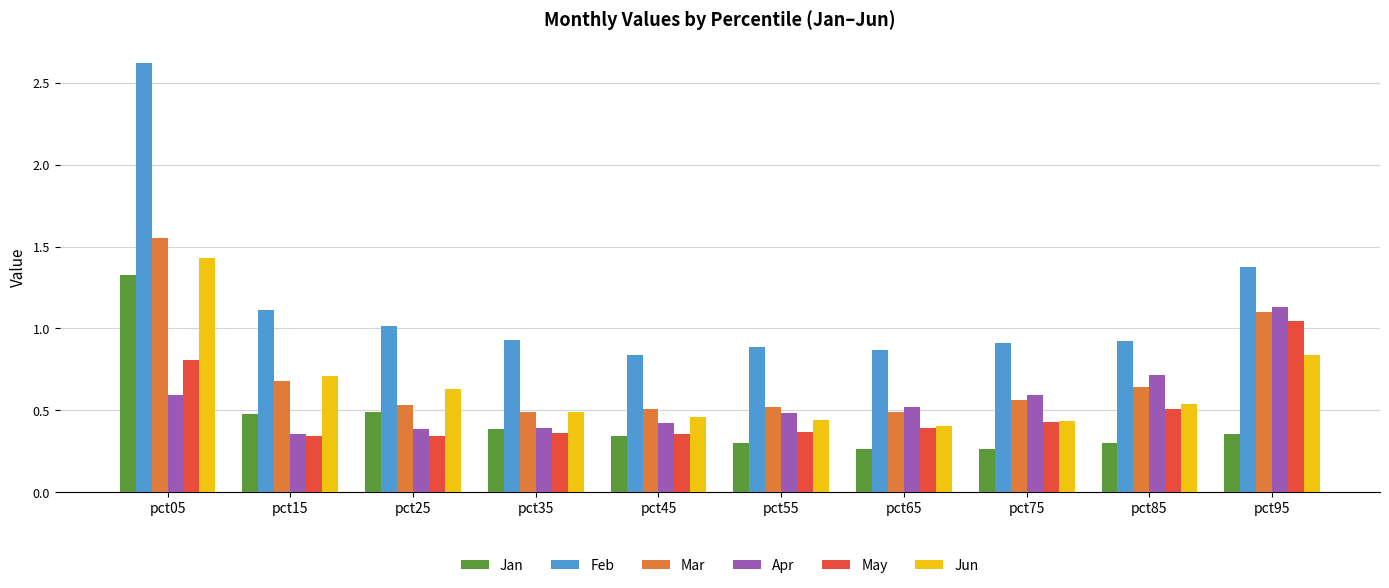

Read the Jan value at pct05.

1.3